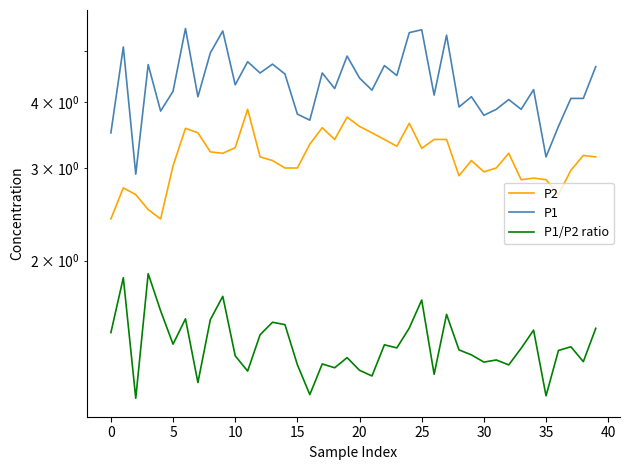

What is the maximum value shown in the chart?

5.5